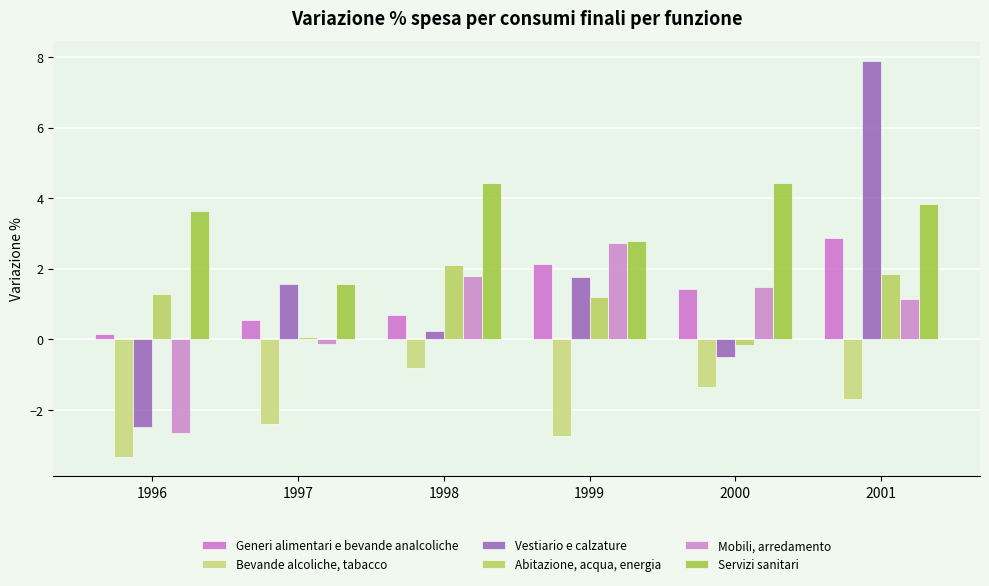

The Mobili, arredamento series shows 2.7 at 1999. True or false?

True